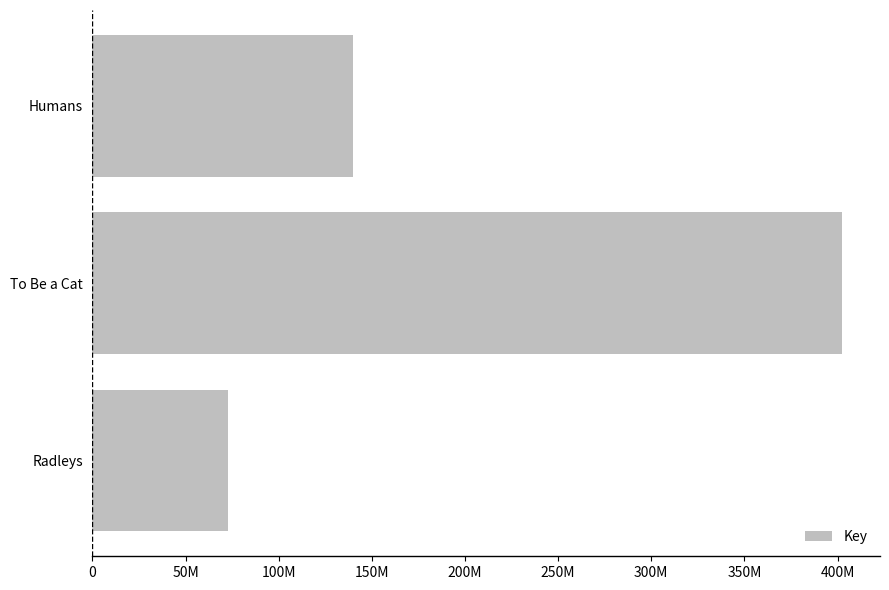

List the labels in order of value, largest first.

To Be a Cat, Humans, Radleys